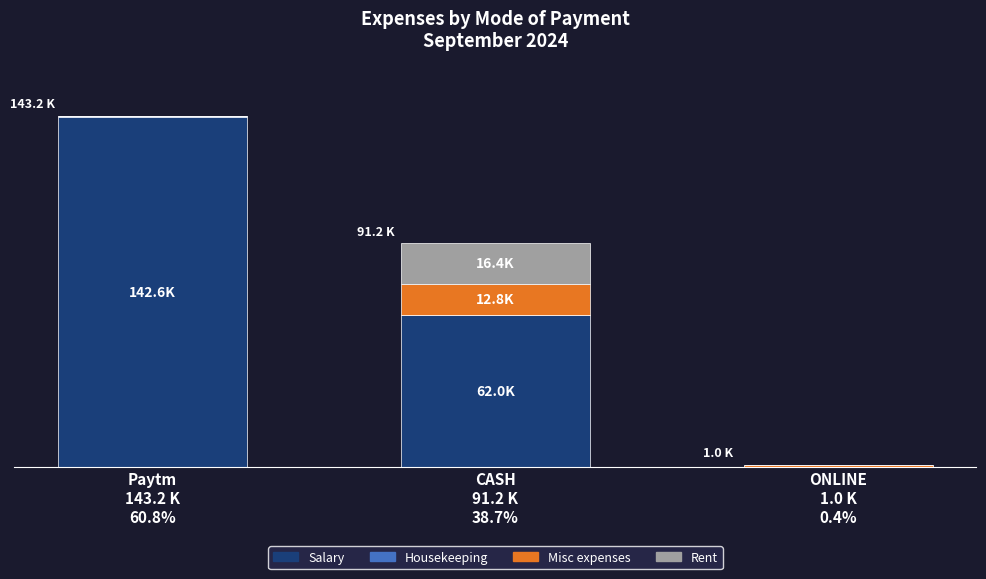

Does the chart contain stacked bars?

Yes